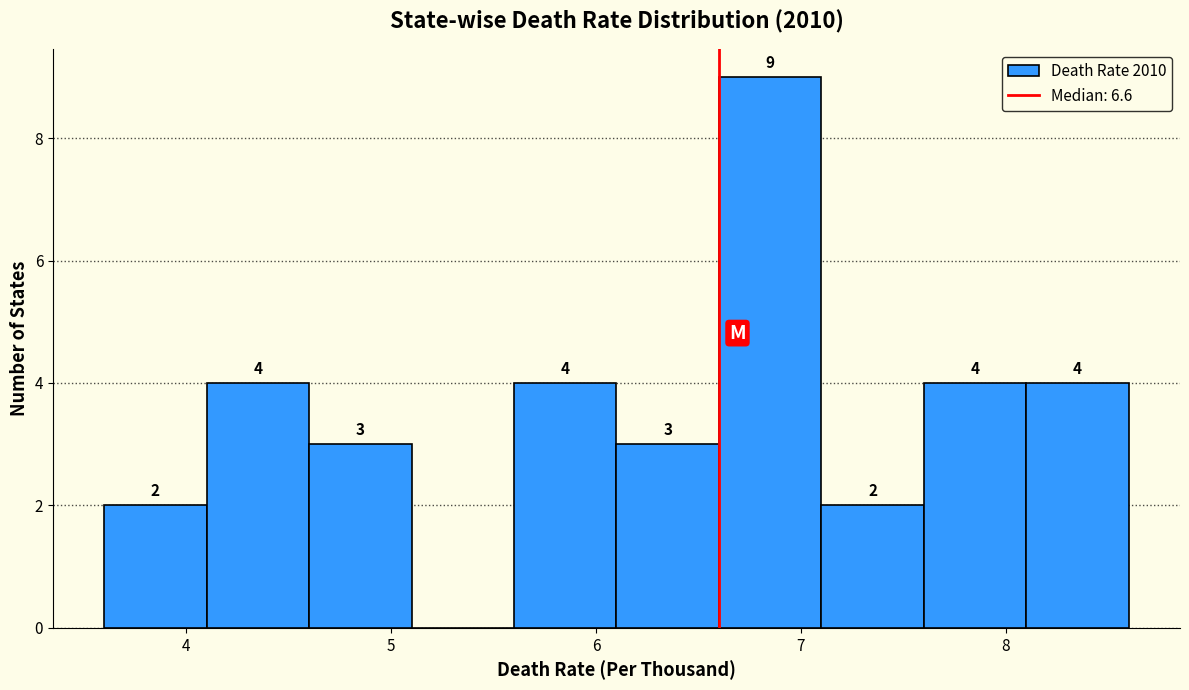

Which range on the x-axis has the tallest bar?

6.6 to 7.1